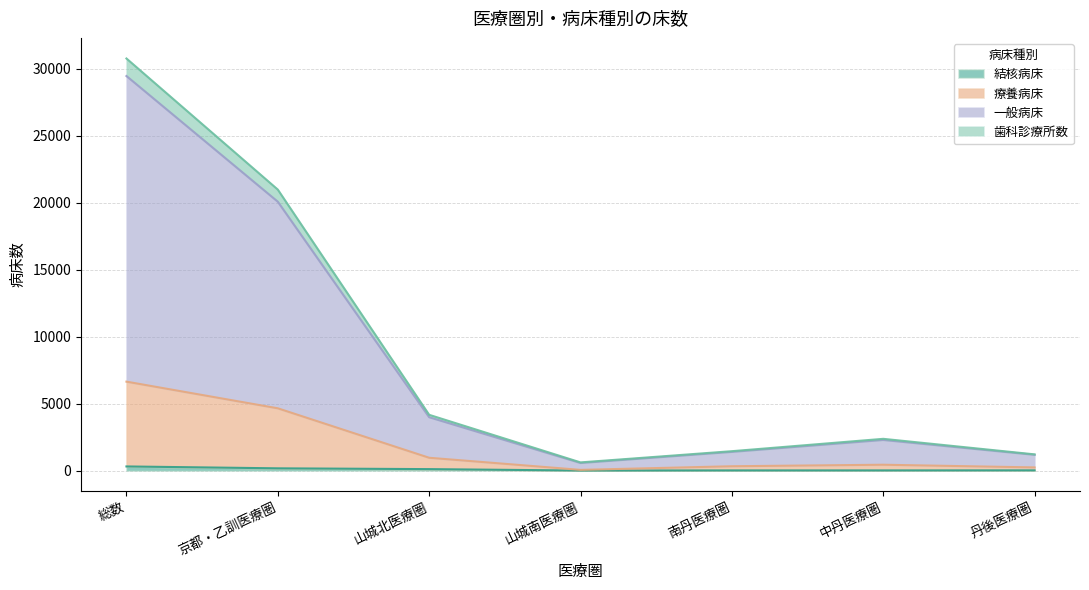

At which category is the sum across all series the highest?

総数